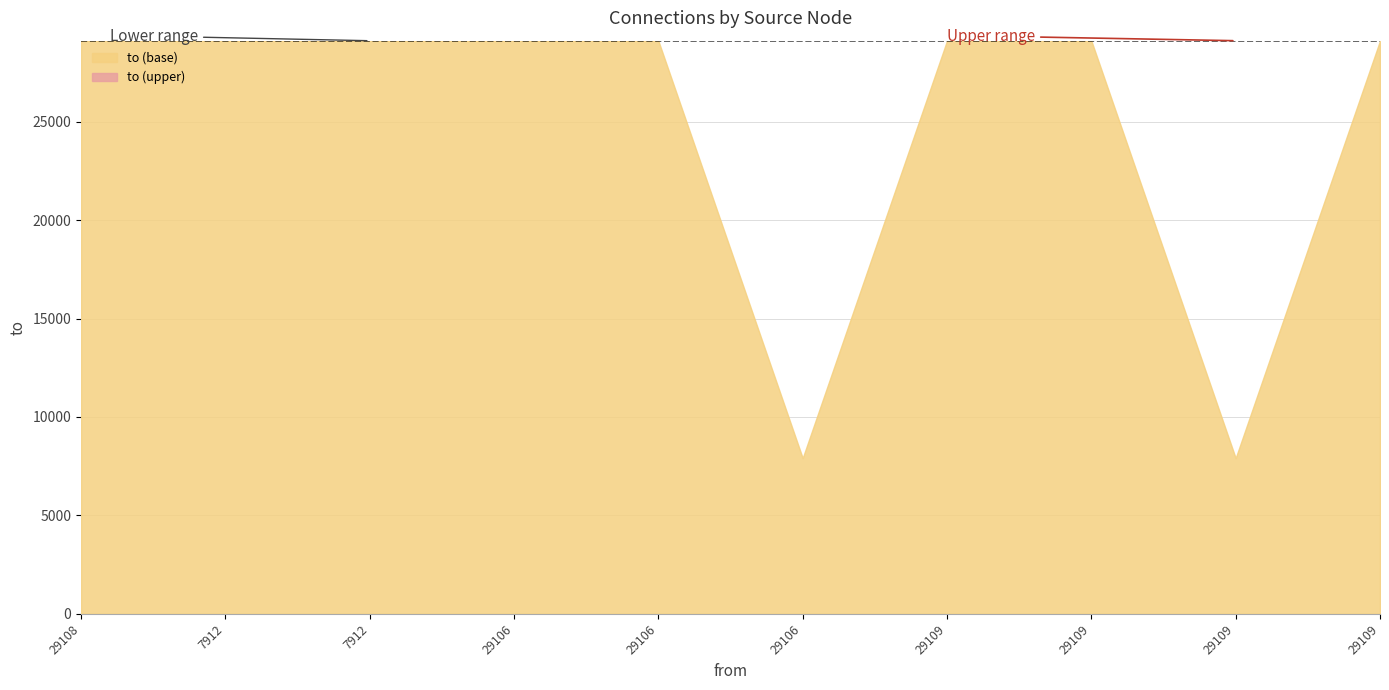

What is the approximate value at 29109, to the nearest 100?

29100